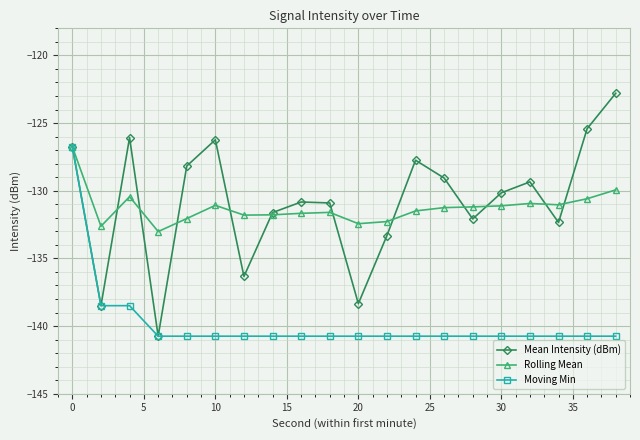

Does the chart have visible grid lines?

Yes